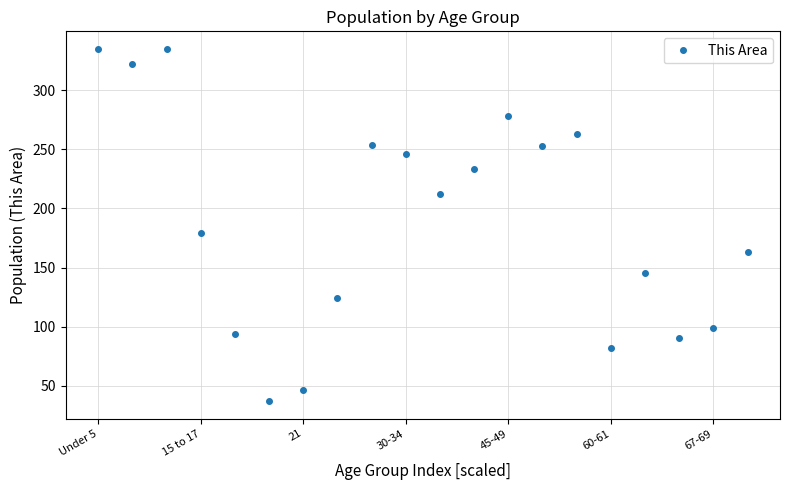

What is the smallest value displayed?

37